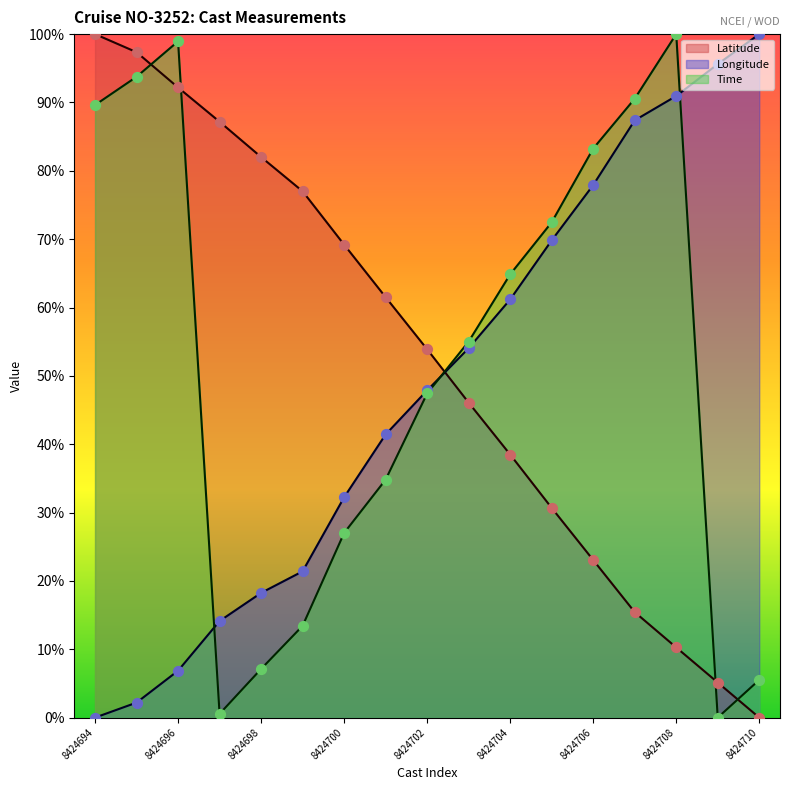

What are all the series names shown in the legend?

Latitude, Longitude, Time